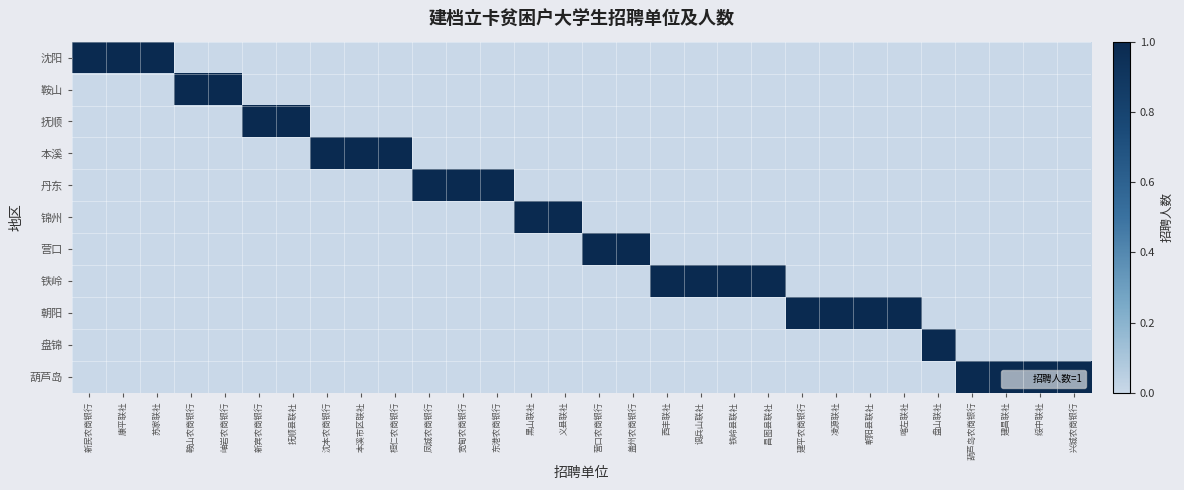

Rank the series by their maximum value, from highest to lowest.

沈阳, 鞍山, 抚顺, 本溪, 丹东, 锦州, 营口, 铁岭, 朝阳, 盘锦, 葫芦岛